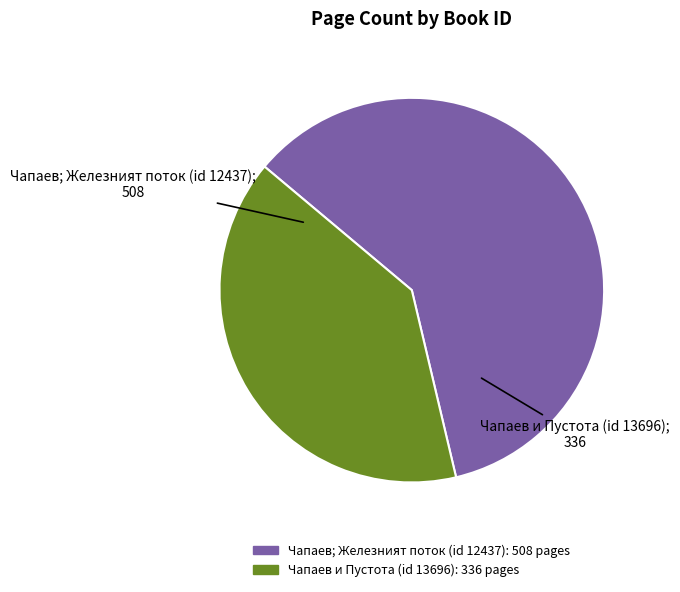

Is there a majority slice in this chart?

Yes